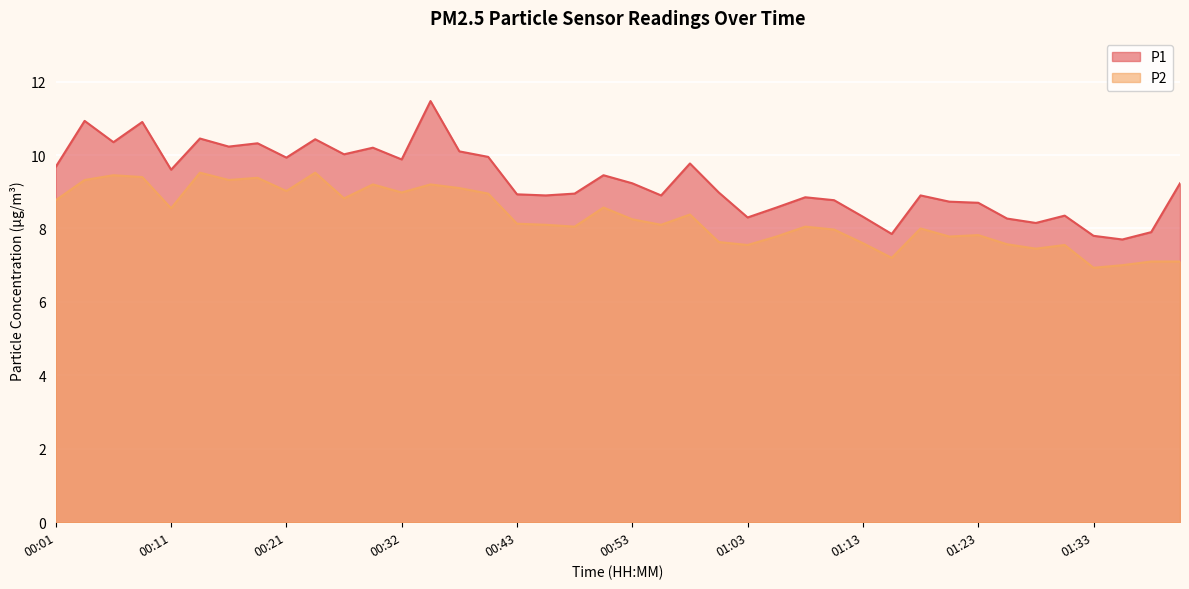

True or false: P2 and P1 intersect in this chart.

False